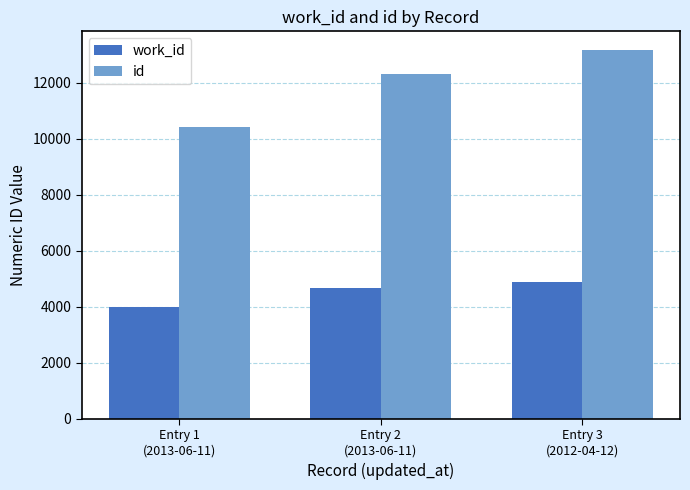

What is the difference between the highest and lowest values at Entry 1
(2013-06-11)?

6396